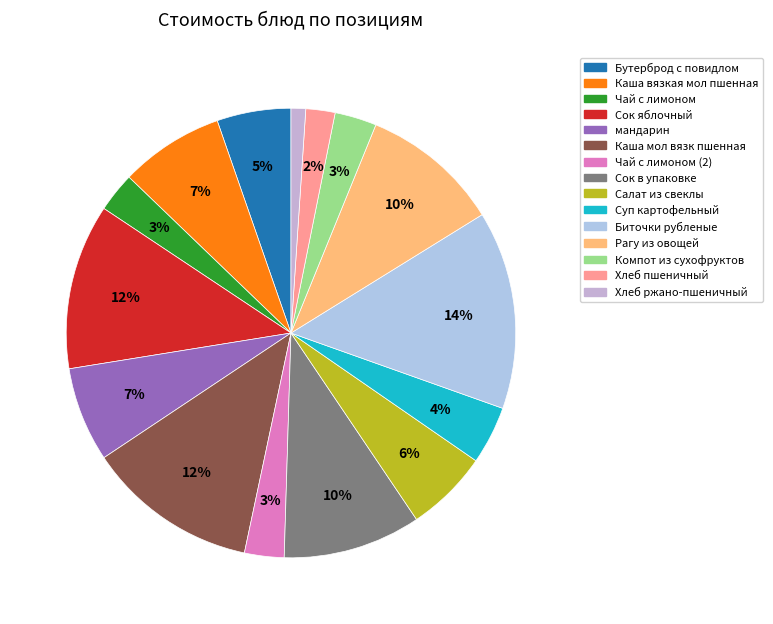

How many segments does this pie chart have?

15